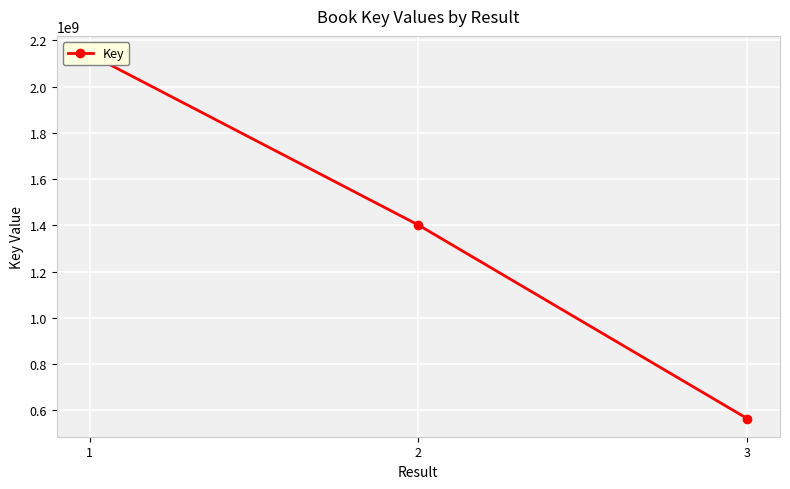

Count the number of data series in this chart.

1